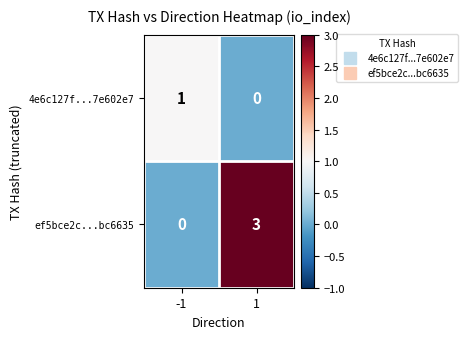

What is the difference between the maximum and minimum values in the ef5bce2c...bc6635 series?

3